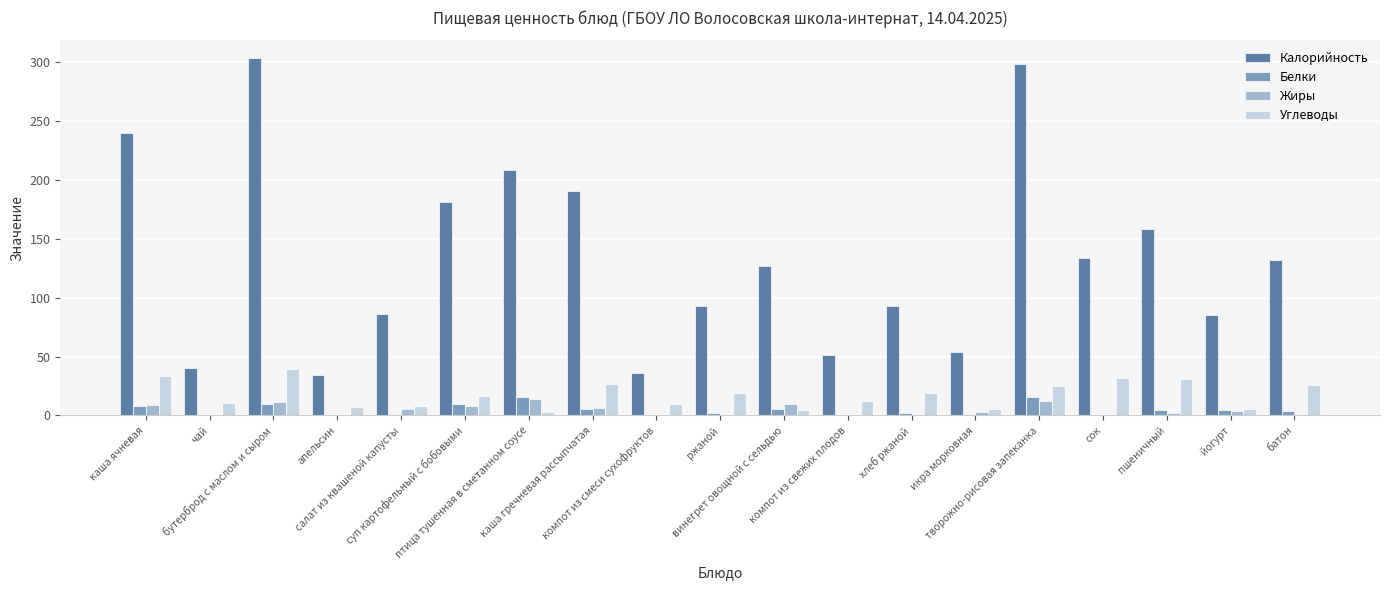

What is the sum of all Углеводы values?

334.9